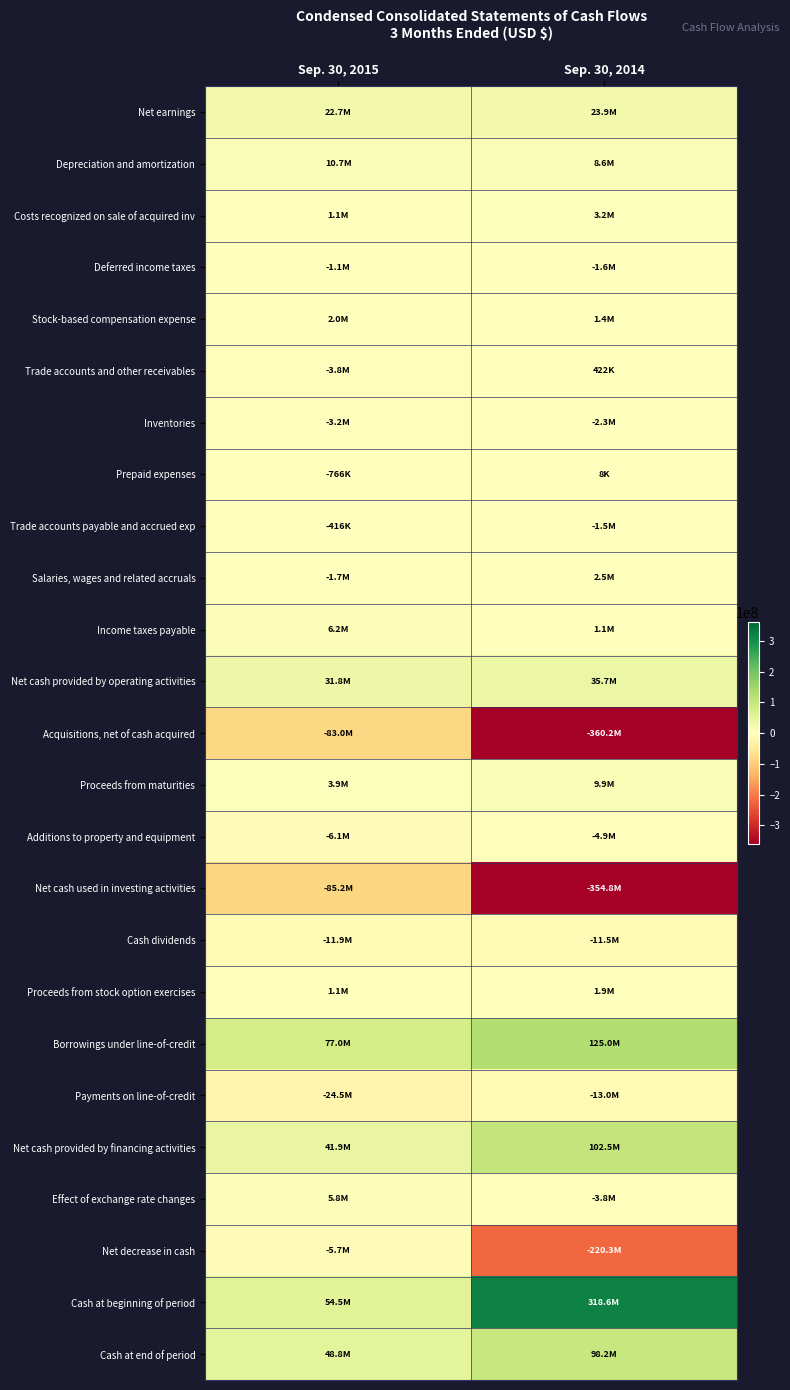

What is the greatest value displayed?

318568000